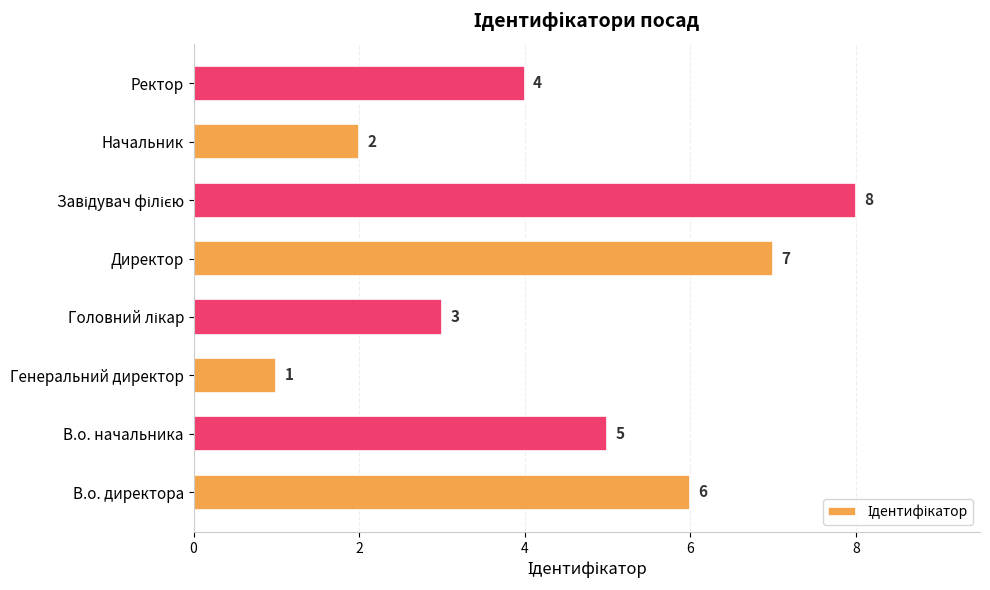

What is the sum of the values at Ректор and Директор?

11